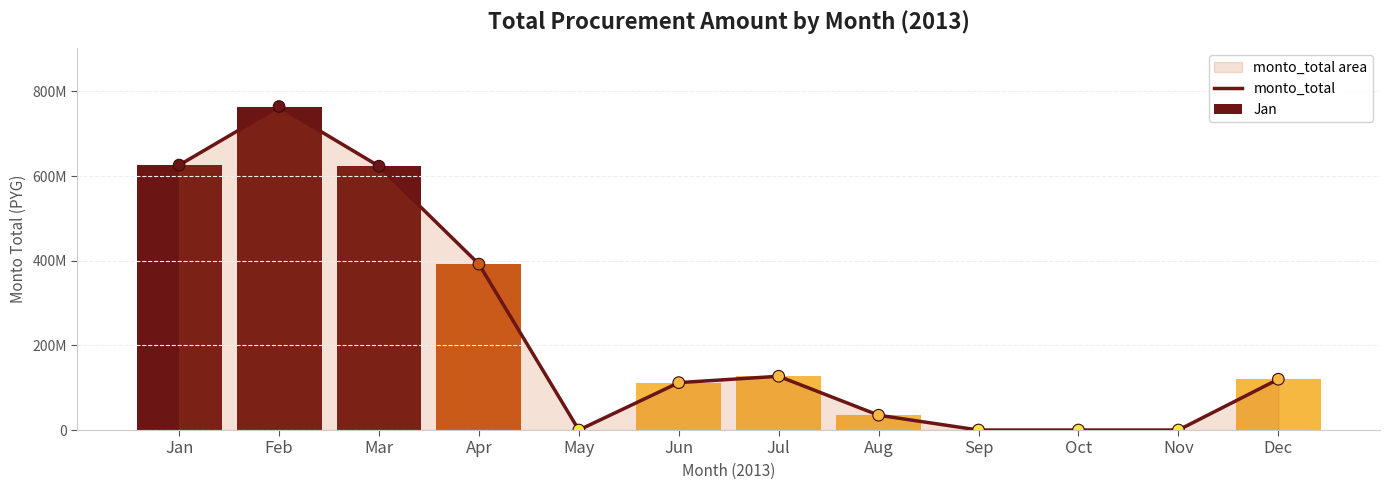

Between Jan and Sep, which is larger?

Jan